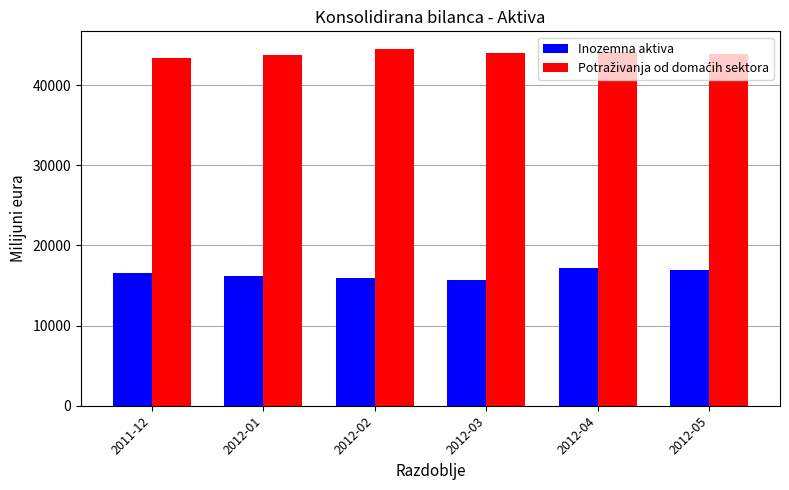

At which label does Inozemna aktiva first exceed 16513?

2011-12